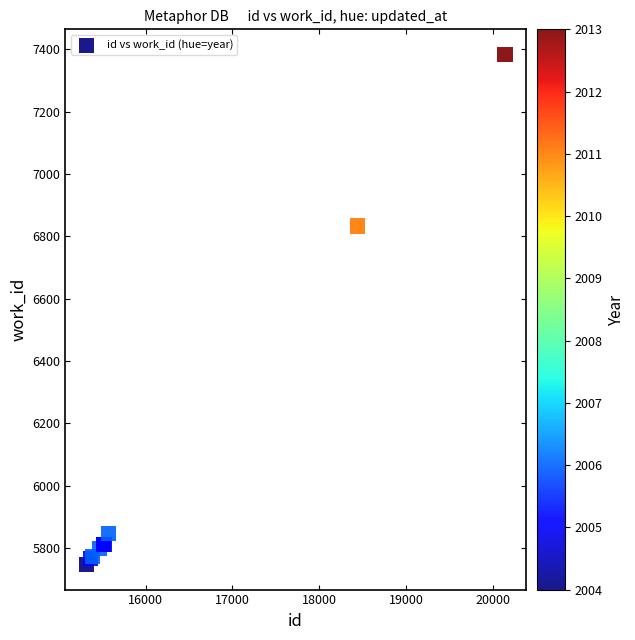

What Y value in the scatter plot is closest to 6565?

6833